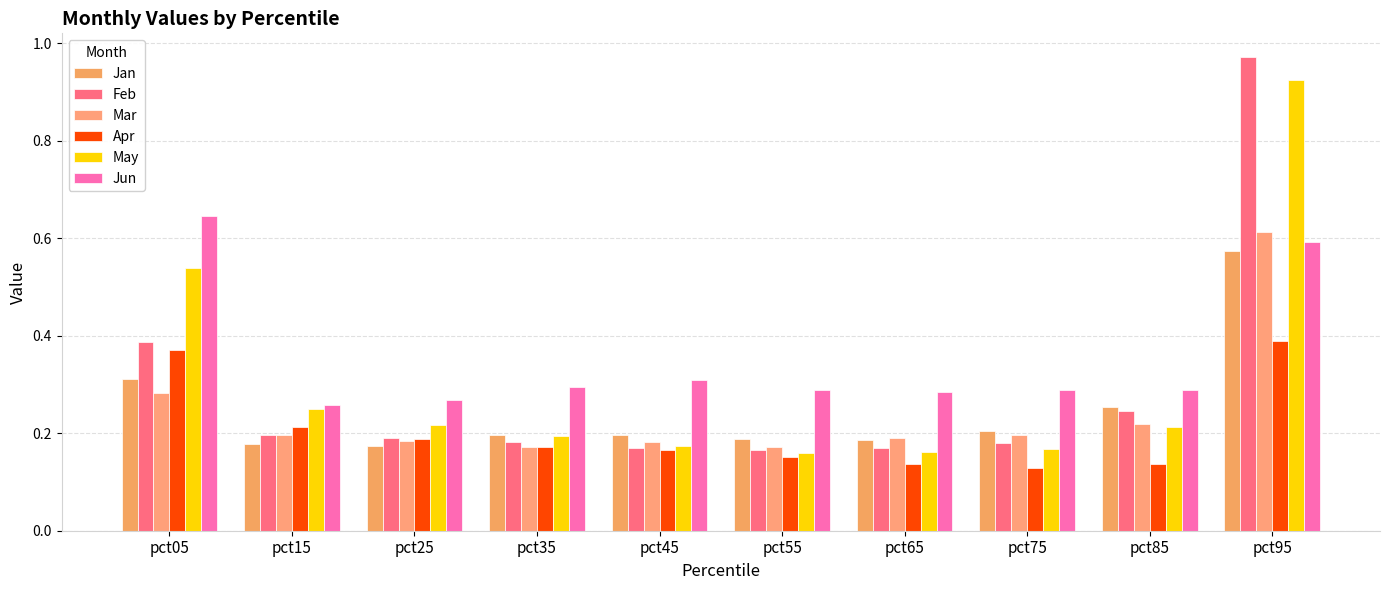

How many data points does each series have?

10